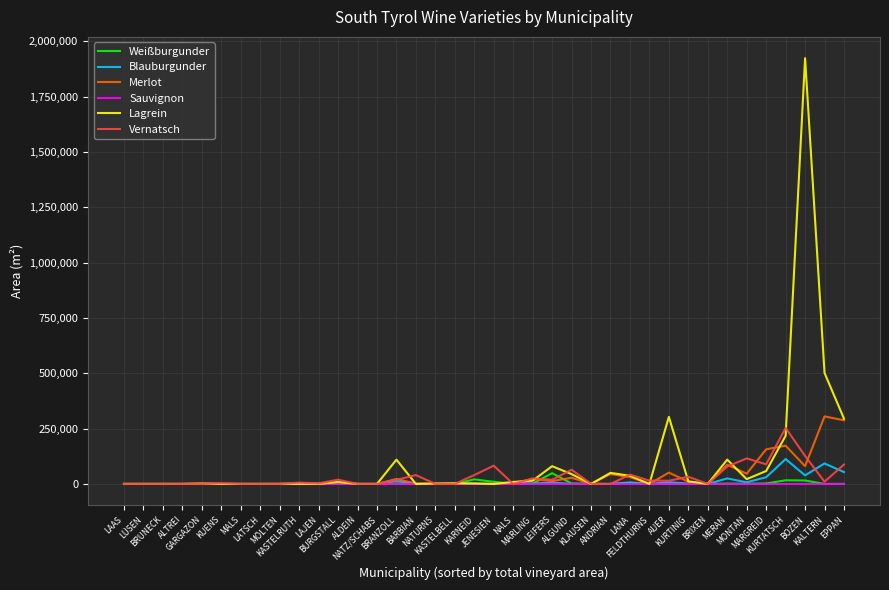

What is the greatest value displayed?

1923310